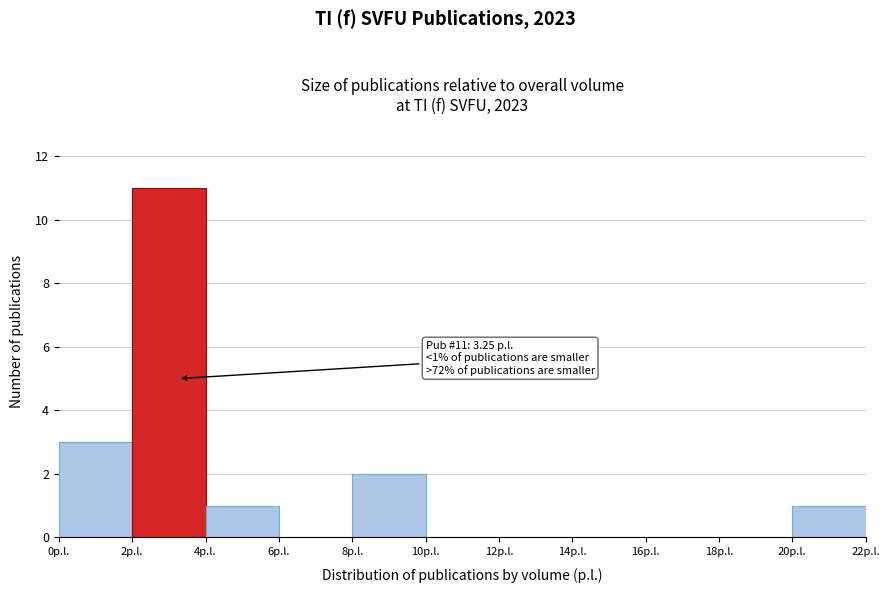

Which range on the x-axis has the tallest bar?

2 to 4